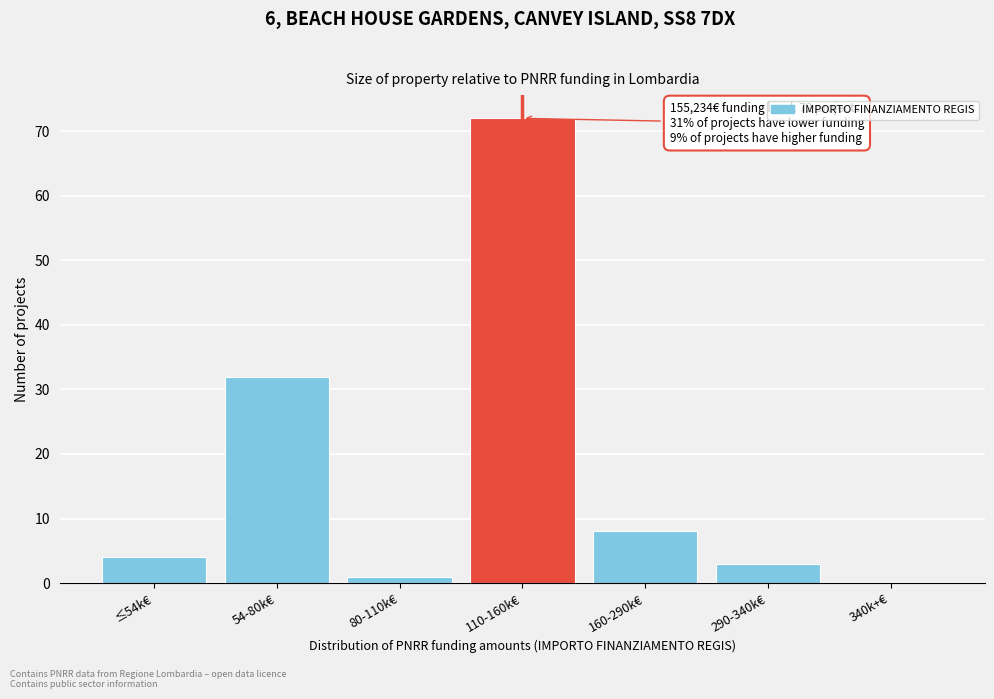

Reading left to right, transcribe all the data shown in this chart.

≤54k€=4	54-80k€=32	80-110k€=1	110-160k€=72	160-290k€=8	290-340k€=3	340k+€=0